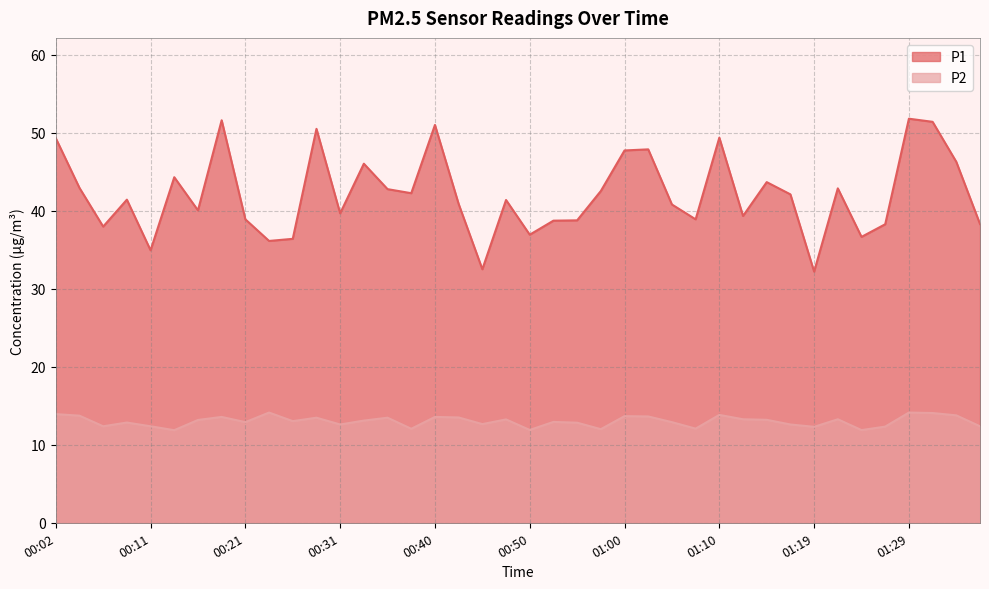

True or false: P2 and P1 cross at least once.

False